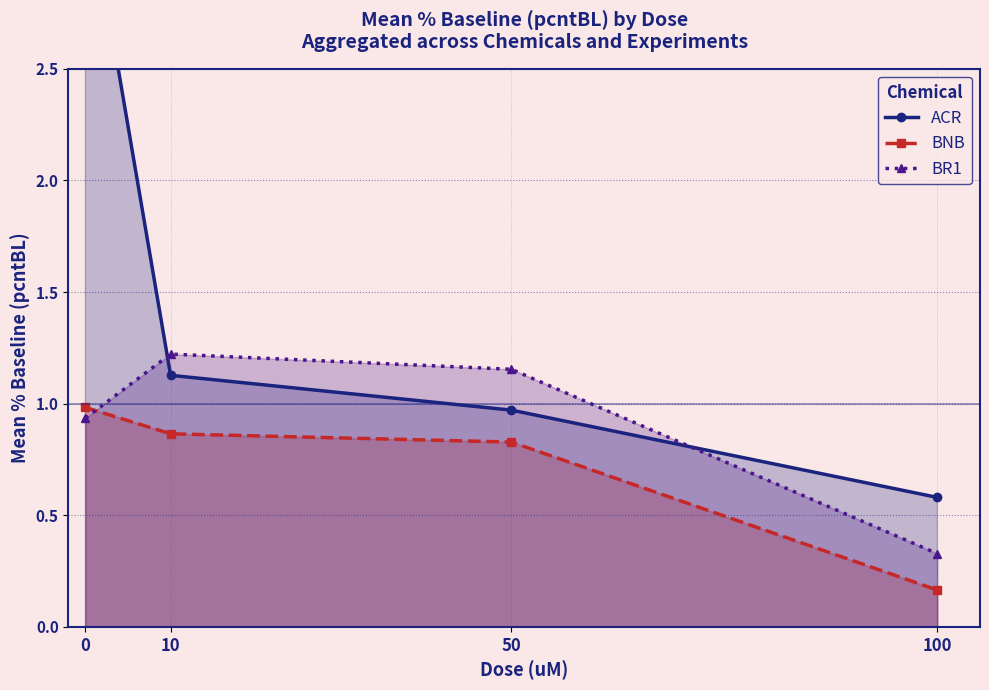

Reading right to left, extract all data points from this chart.

ACR: 100=0.6	50=1.0	10=1.1	0=3.4
BNB: 100=0.2	50=0.8	10=0.9	0=1.0
BR1: 100=0.3	50=1.2	10=1.2	0=0.9